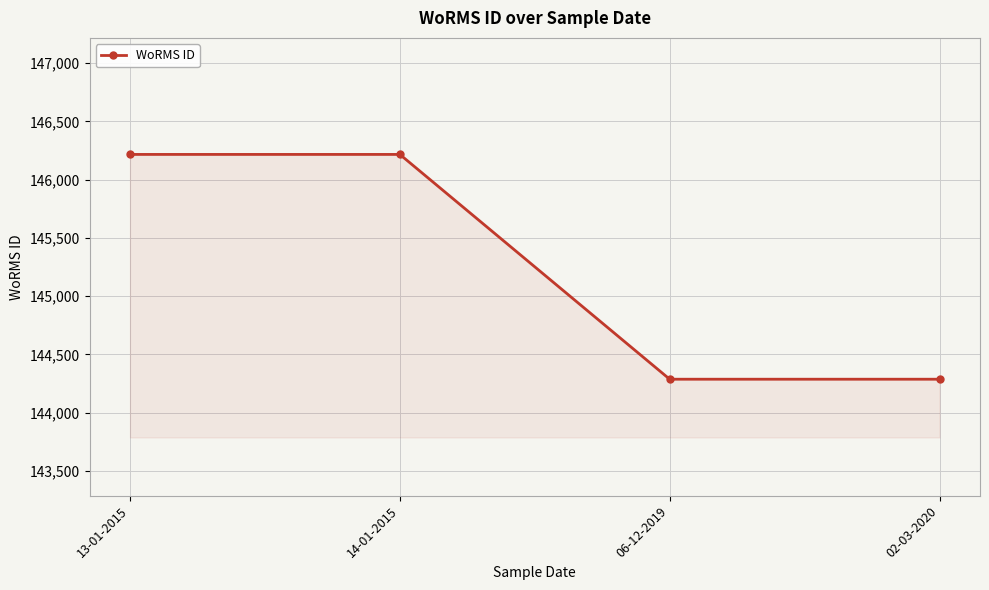

What is the minimum value shown in the chart?

144287